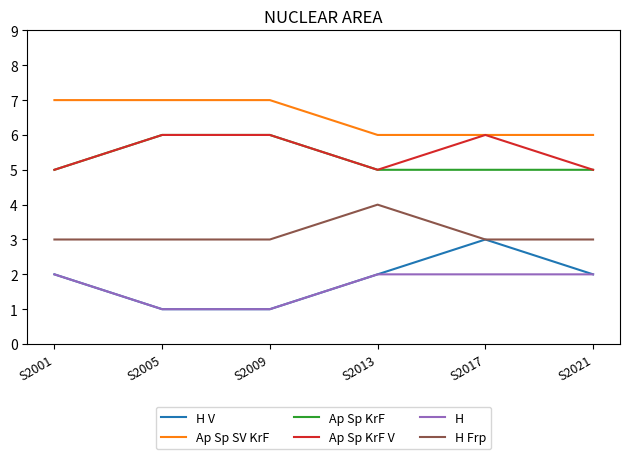

What is the average value of the Ap Sp KrF series?

5